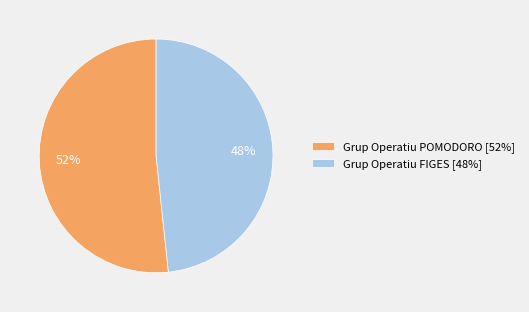

Does Grup Operatiu FIGES represent more than half of the total?

No